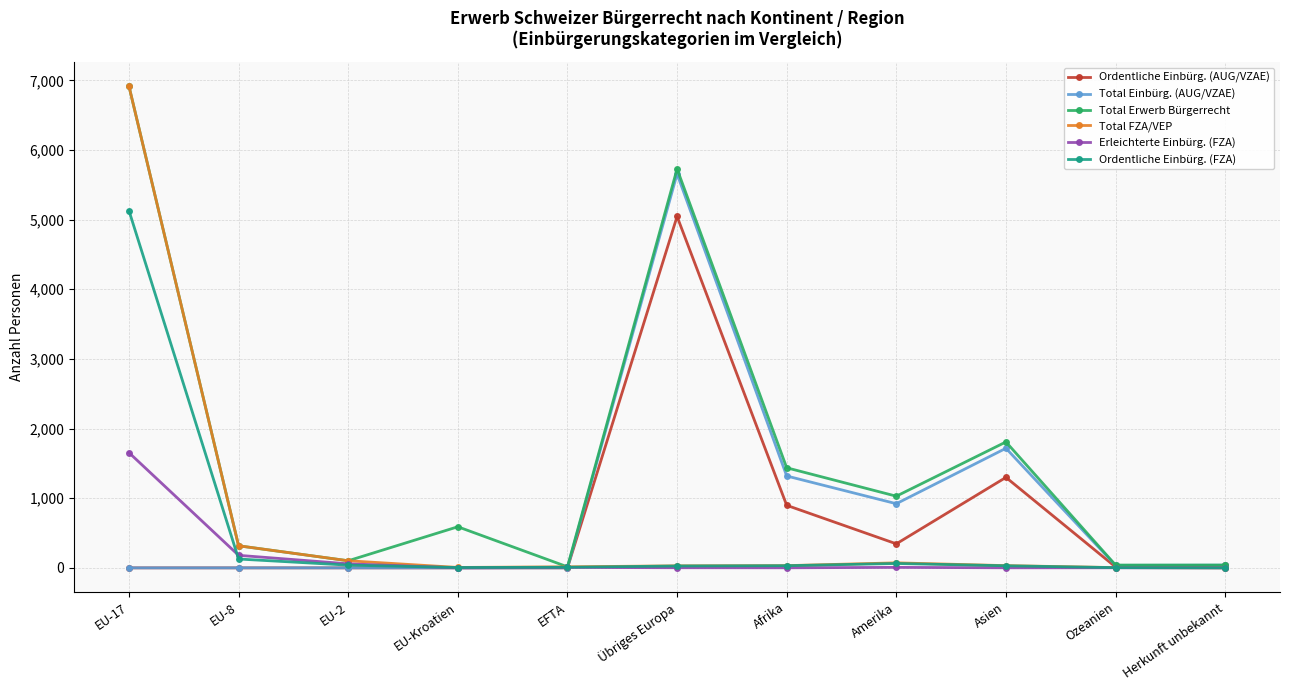

The Ordentliche Einbürg. (AUG/VZAE) series shows 1299 at Asien. True or false?

True